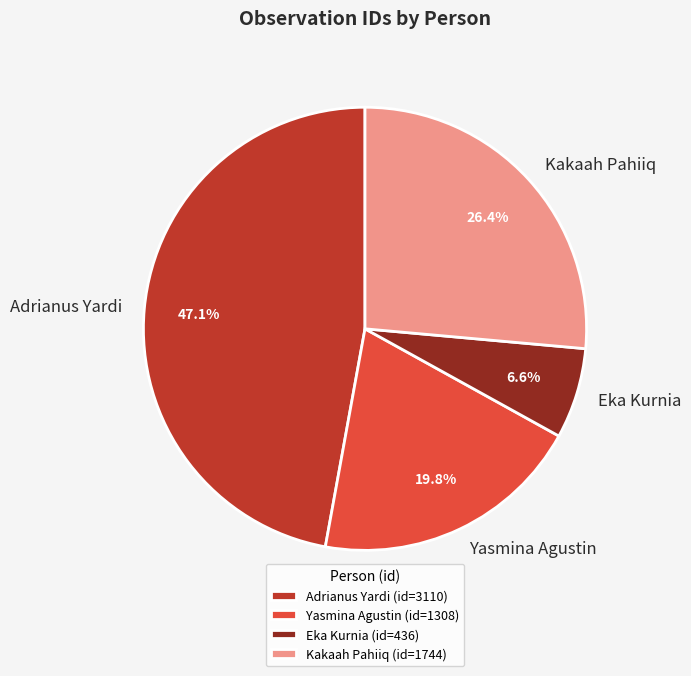

Is there a majority slice in this chart?

No